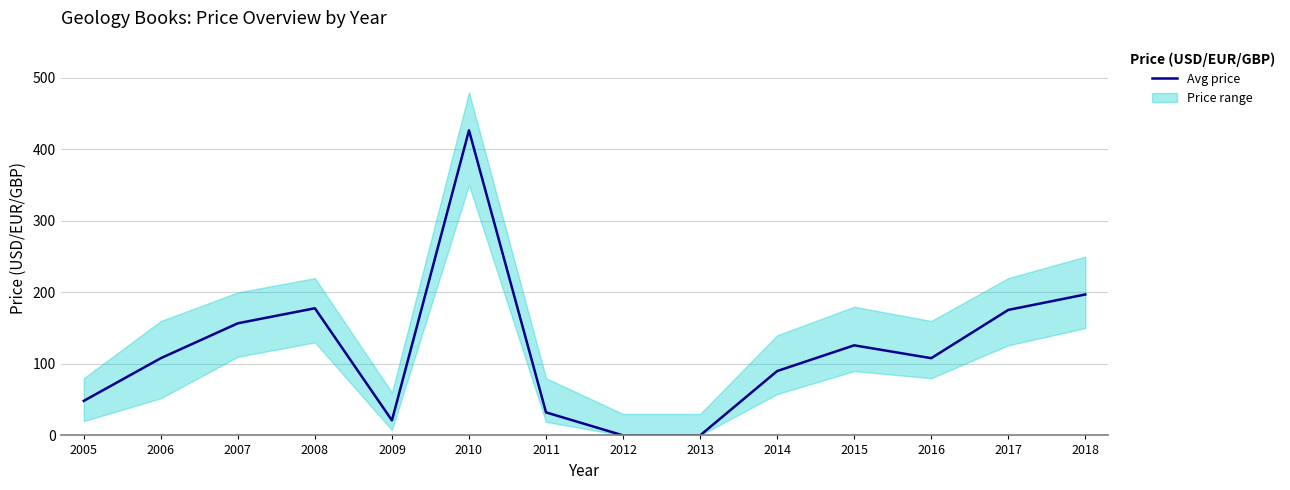

Reading right to left, extract all data points from this chart.

197.1	175.5	108.0	126.0	90.0	0.0	0.0	32.2	426.6	21.0	177.8	156.8	108.0	48.3